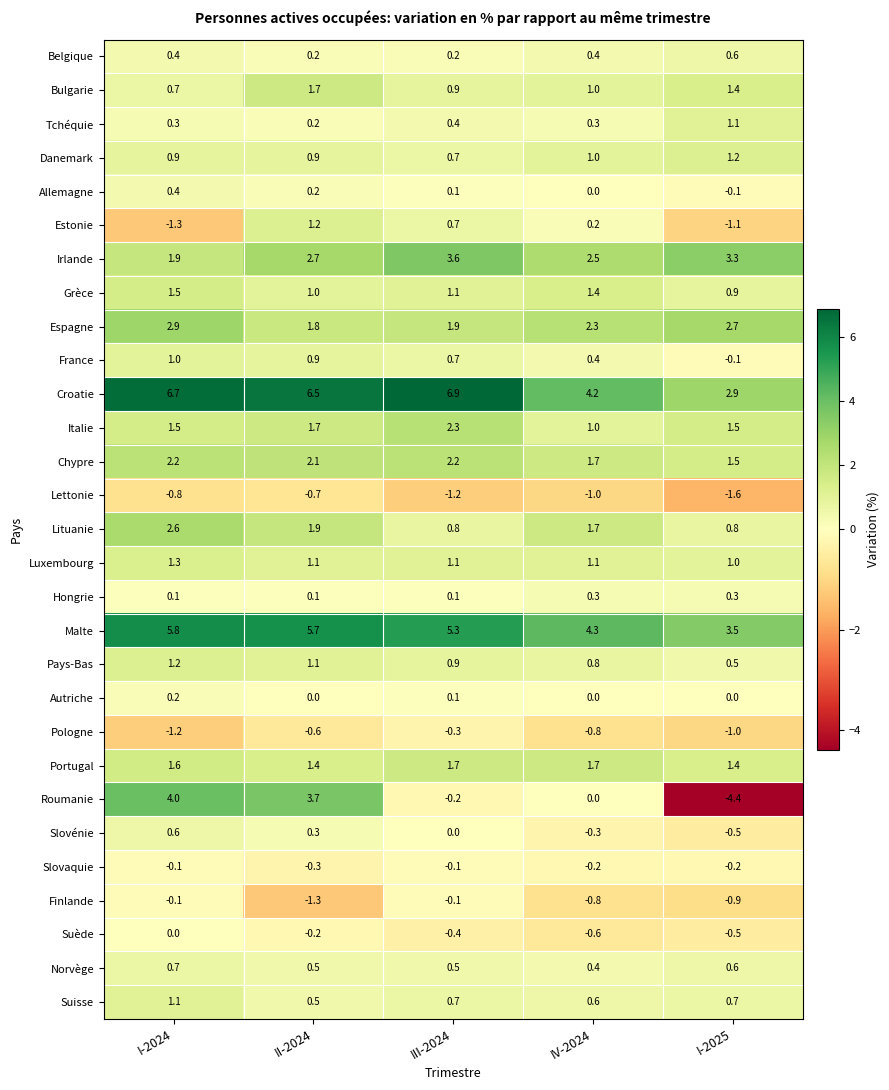

Where is Roumanie nearest to the value 0?

IV-2024